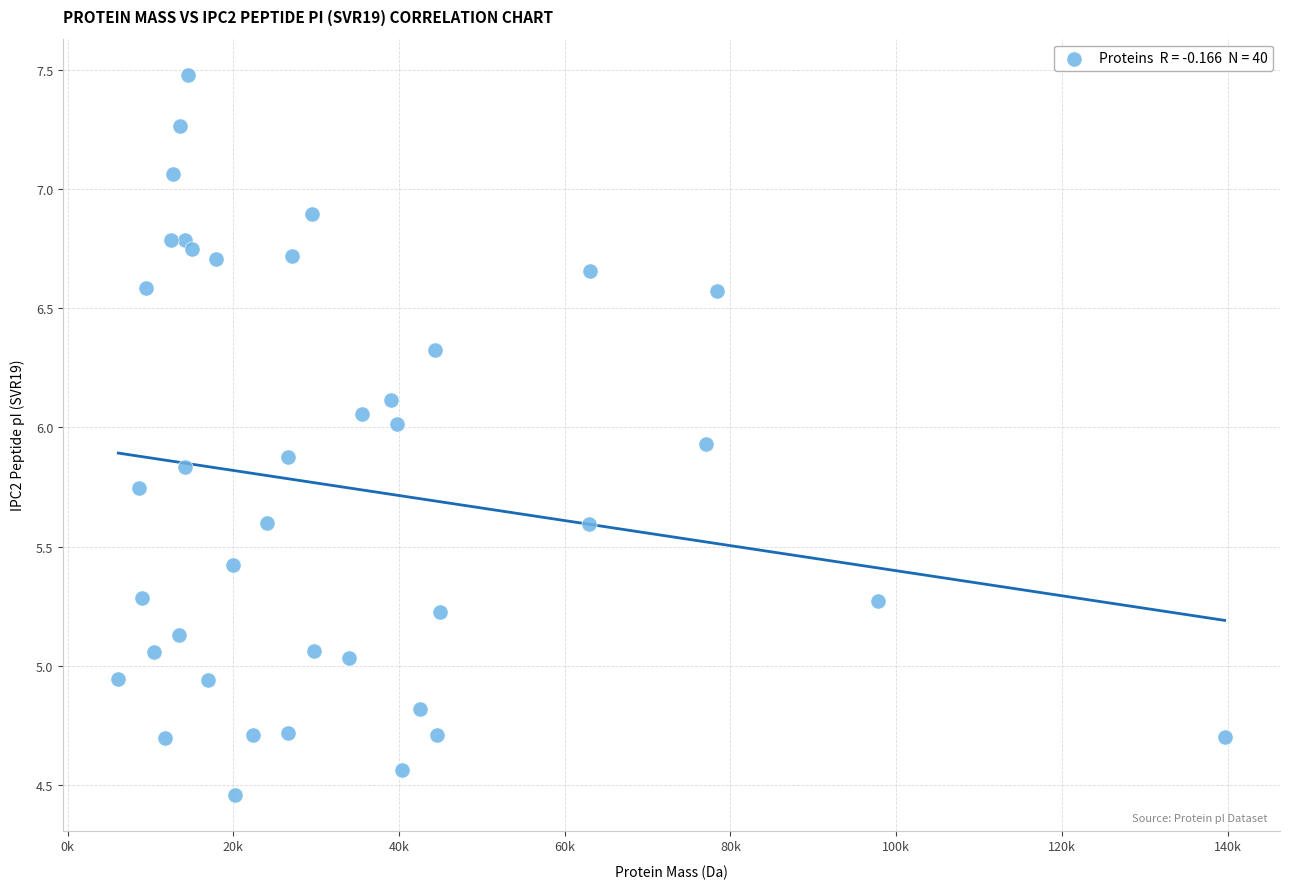

What is the range of Y values (max minus min)?

3.0